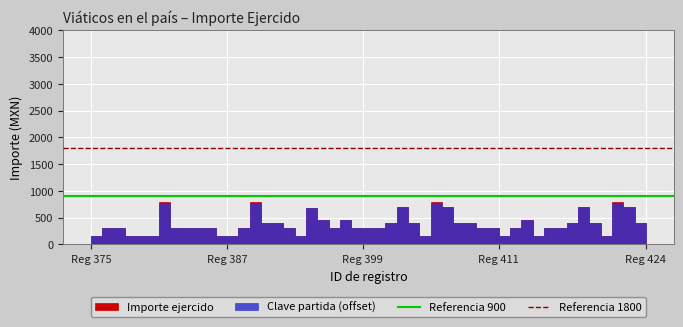

What is the value of the Referencia 900 point at the 1st from the left?

900